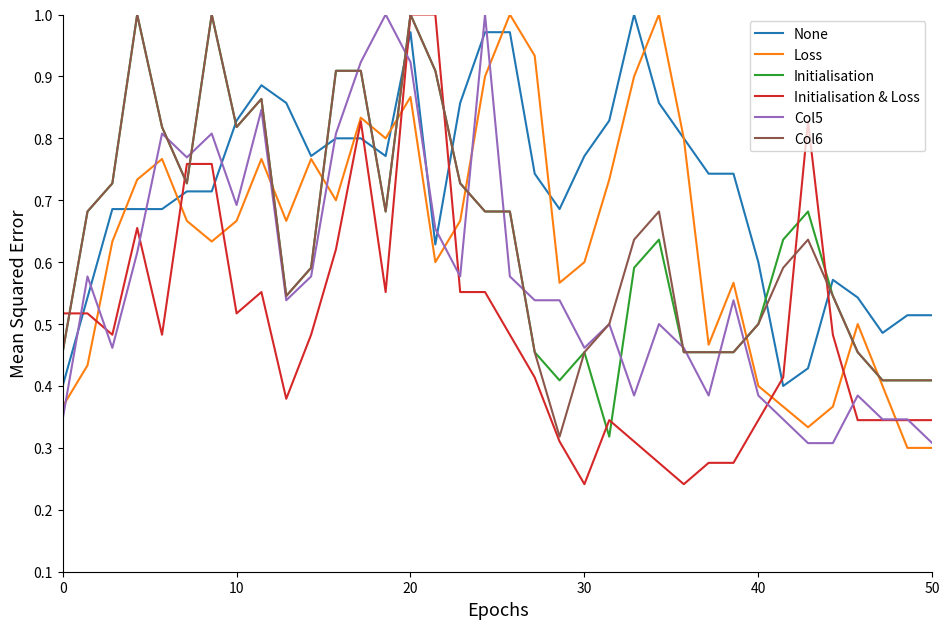

How many intersections are there between Loss and Col6?

8